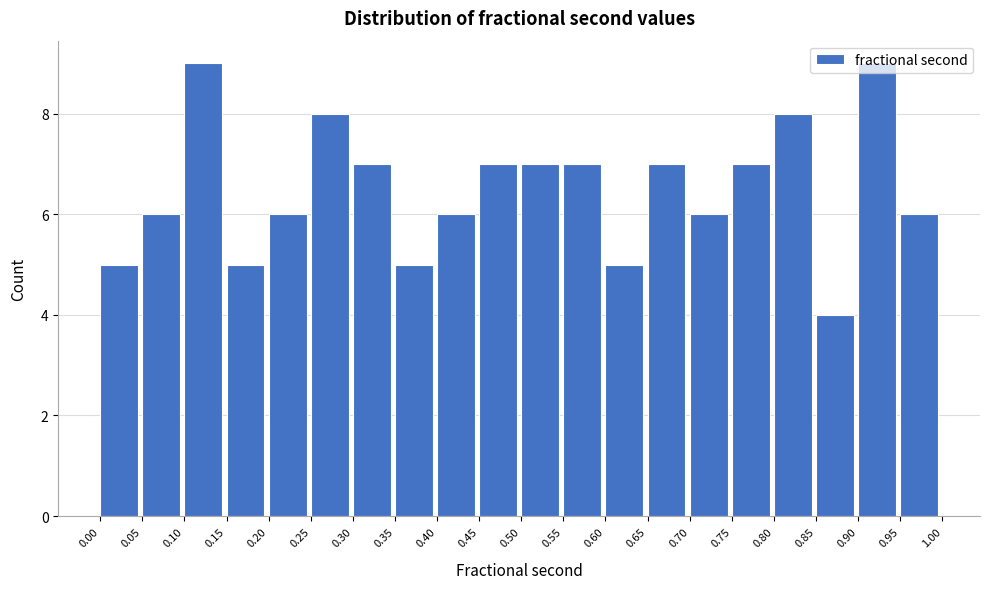

Reading left to right, transcribe this chart: for each bar, give the range it covers on the x-axis and its height. The values are not printed on the chart, so give them approximately, as read against the axis.

0.00 to 0.05: 5
0.05 to 0.10: 6
0.10 to 0.15: 9
0.15 to 0.20: 5
0.20 to 0.25: 6
0.25 to 0.30: 8
0.30 to 0.35: 7
0.35 to 0.40: 5
0.40 to 0.45: 6
0.45 to 0.50: 7
0.50 to 0.55: 7
0.55 to 0.60: 7
0.60 to 0.65: 5
0.65 to 0.70: 7
0.70 to 0.75: 6
0.75 to 0.80: 7
0.80 to 0.85: 8
0.85 to 0.90: 4
0.90 to 0.95: 9
0.95 to 1.00: 6